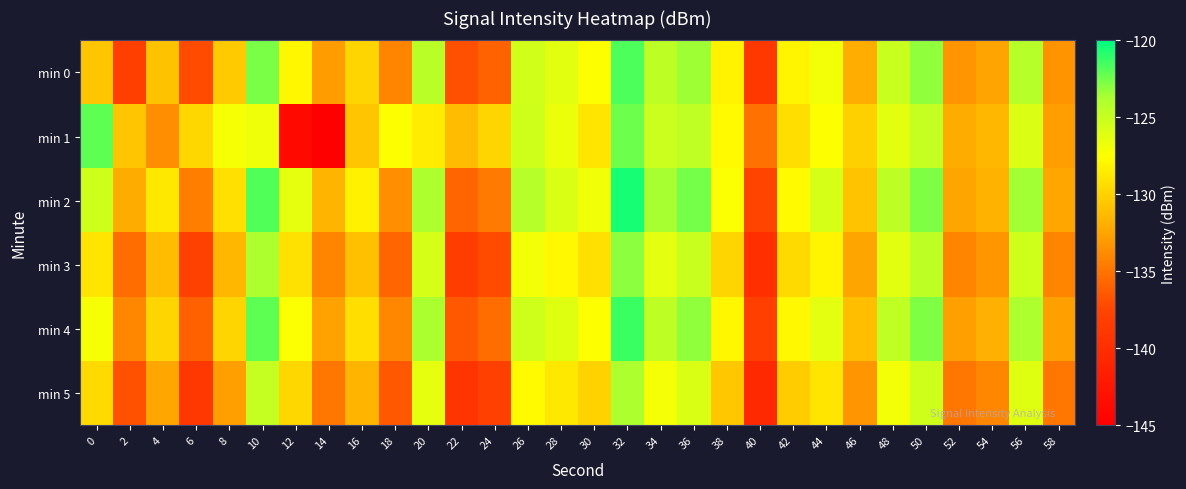

Which has a higher value, 2 or 30?

30